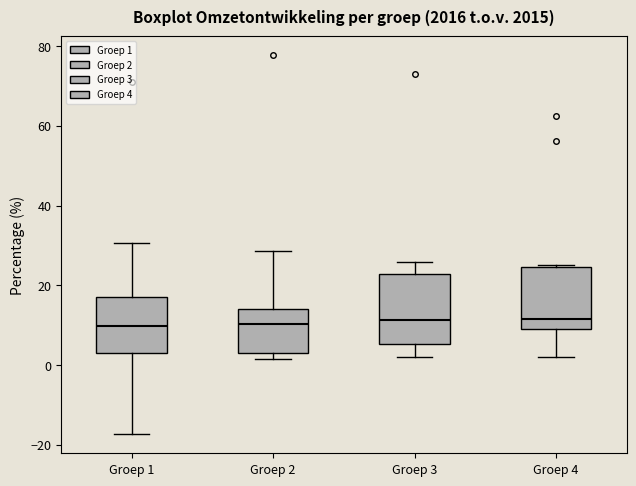

Reading left to right, transcribe this box plot: for each box, give where its median line is, the range the box spans, and where its two whiskers end, as read against the y-axis. The values are not printed on the chart, so give them approximately, as read against the axis.

Groep 1: median 10, box 4 to 18, whiskers -18 to 30
Groep 2: median 10, box 4 to 14, whiskers 2 to 28
Groep 3: median 12, box 6 to 22, whiskers 2 to 26
Groep 4: median 12, box 8 to 24, whiskers 2 to 26